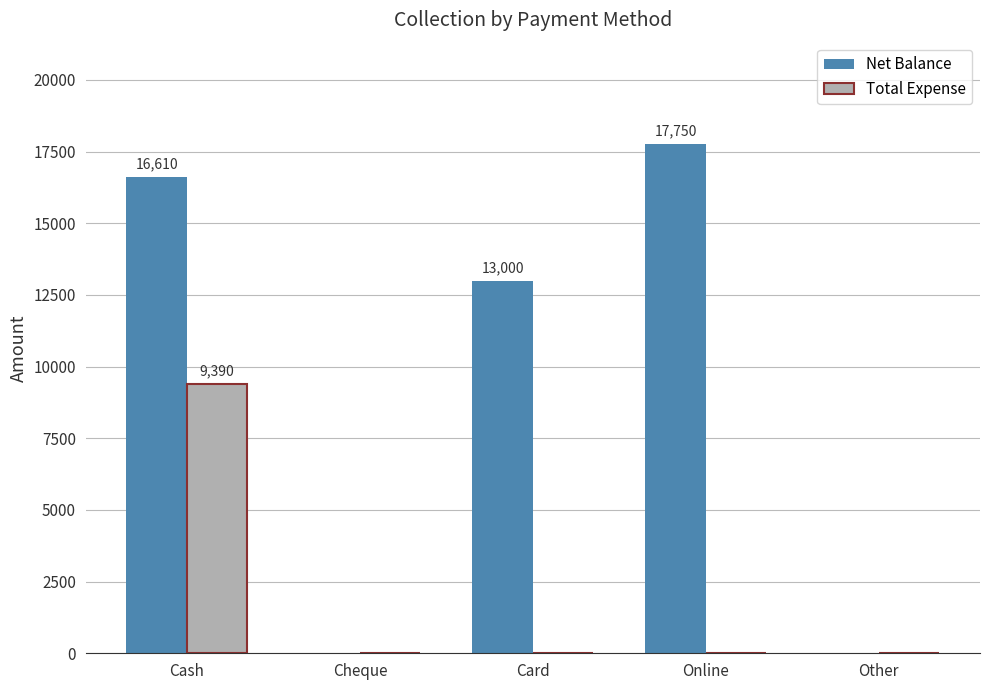

What is the sum of the Total Expense values at Cash and Card?

9390